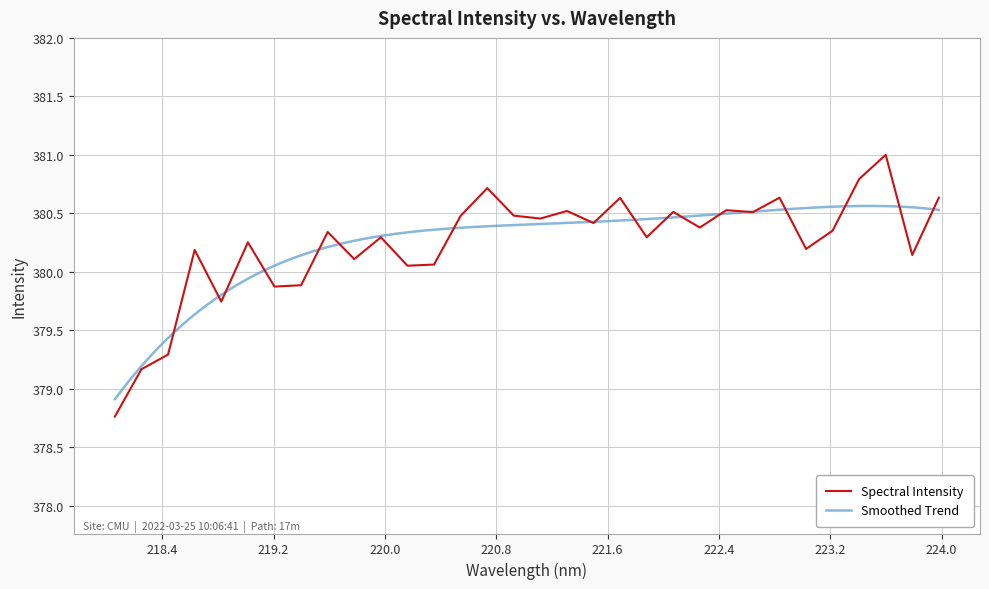

The chart shows a value of 380.4 at 221.4993. True or false?

True